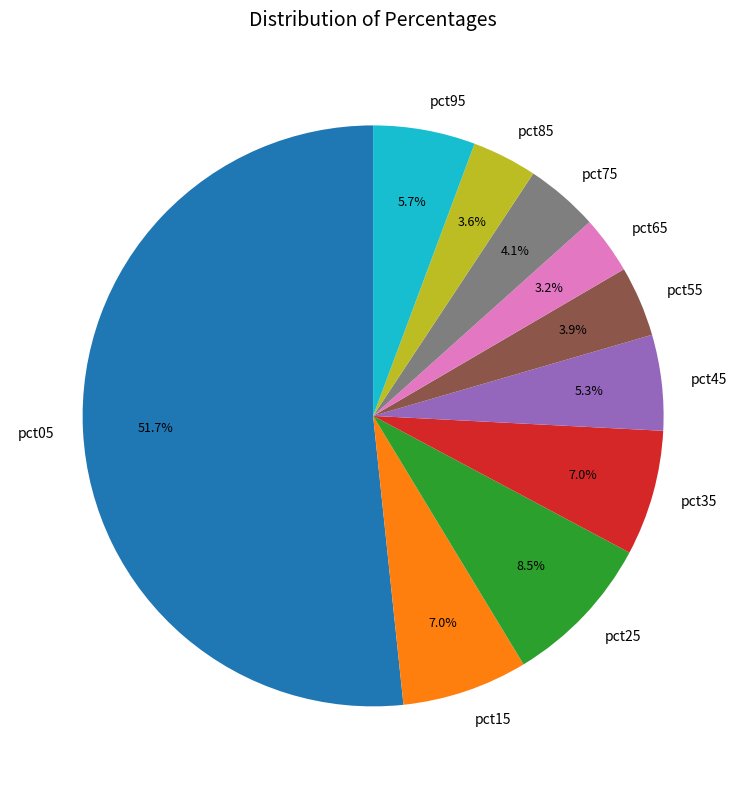

Is there any slice that represents more than half of the pie?

Yes